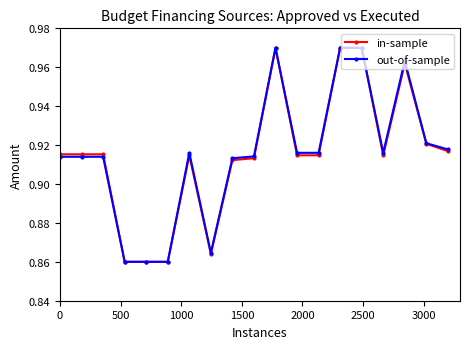

How many in-sample values are between 0 and 1?

19